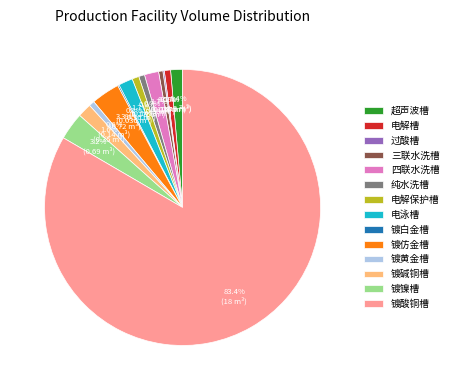

Is 镀酸铜槽 the majority of the pie?

Yes